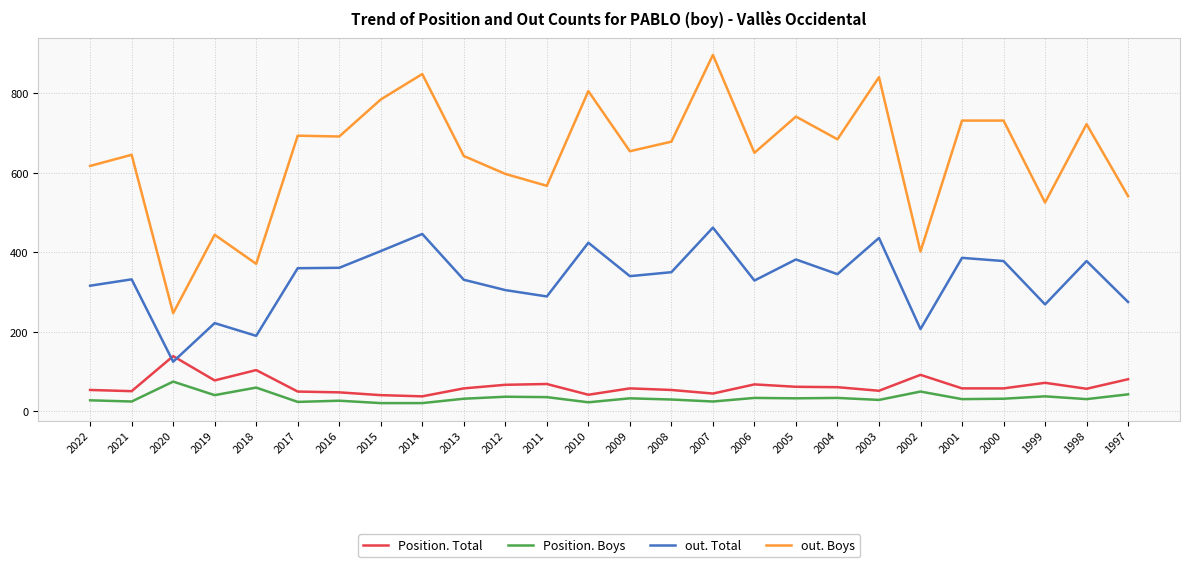

Count the number of categories in the chart.

26